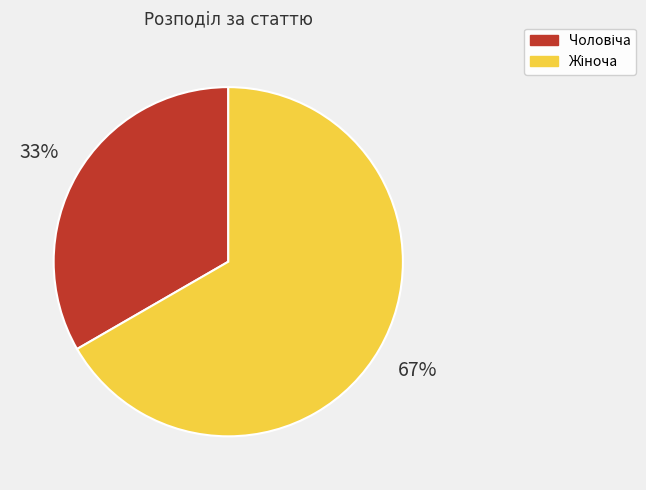

To the nearest percent, what is the average slice percentage?

50%